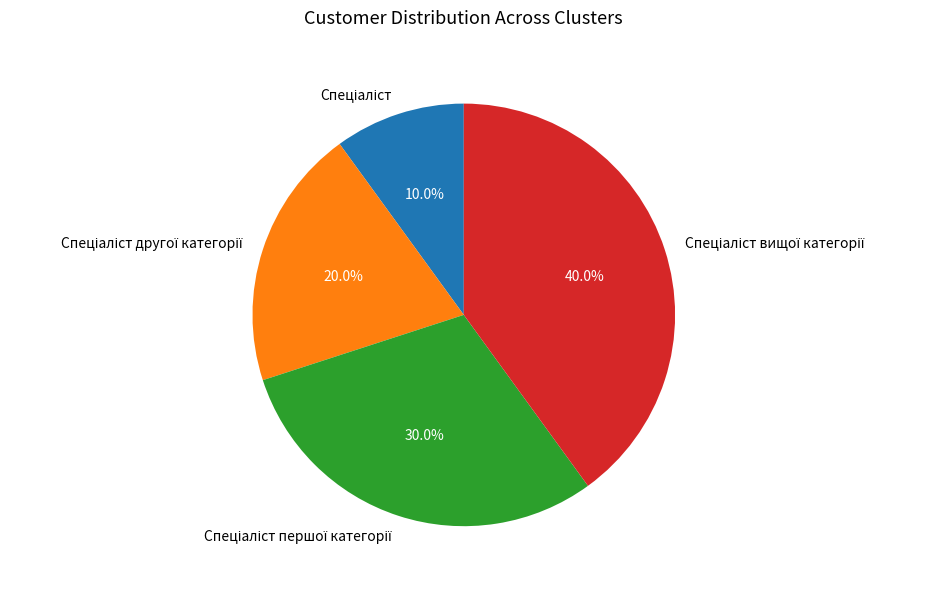

Is there a majority slice in this chart?

No